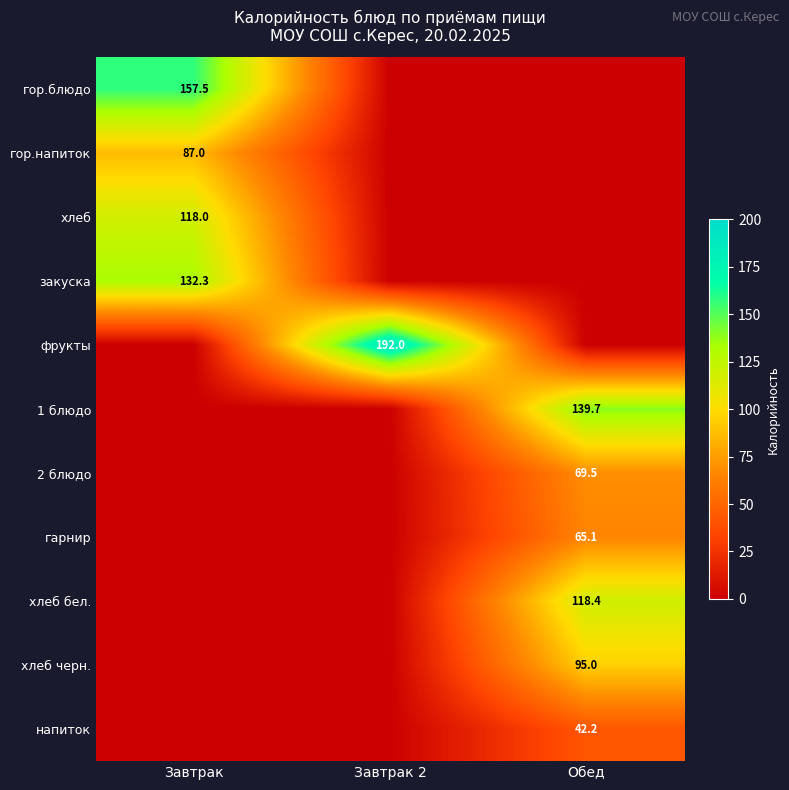

At which category is the sum across all series the highest?

Обед